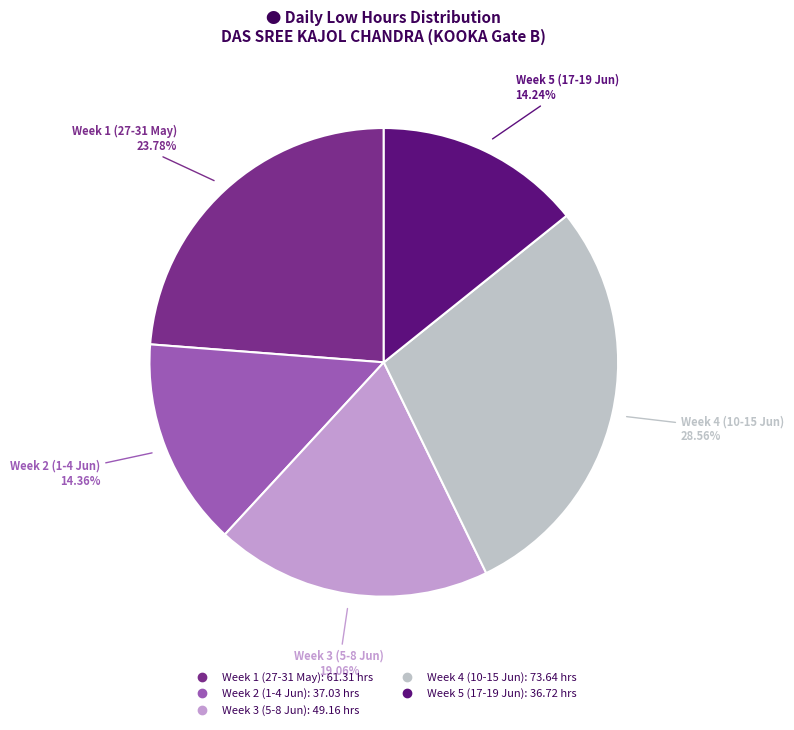

Is there a majority slice in this chart?

No